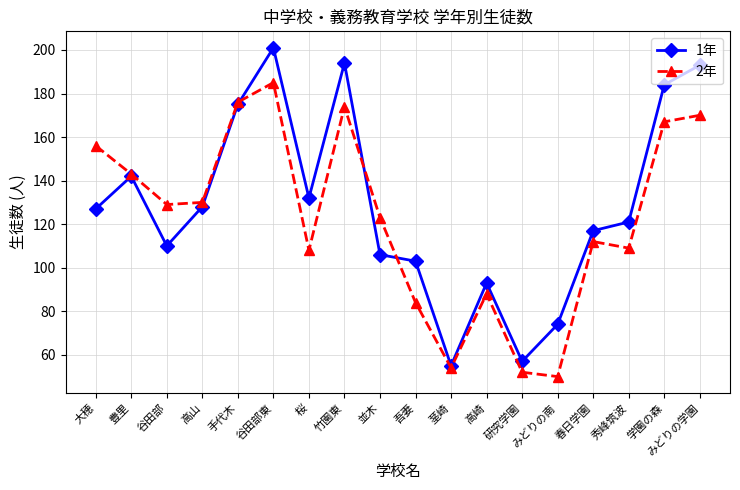

What is the approximate value of 2年 at 茎崎, to the nearest 10?

50